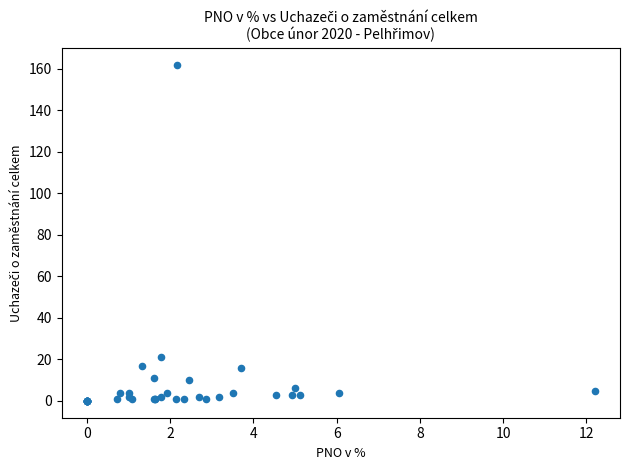

What Y value in the scatter plot is closest to 81?

21